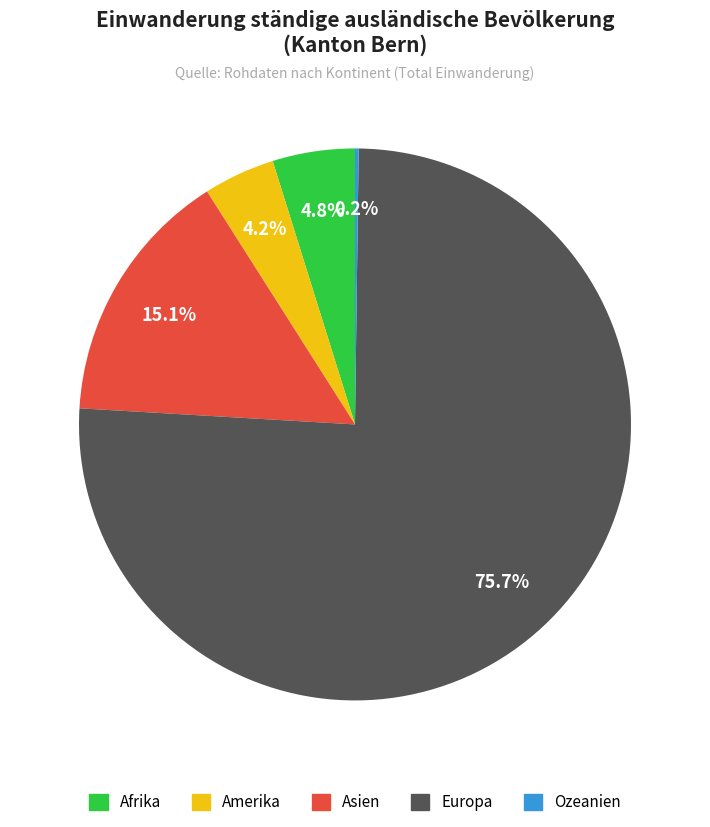

To the nearest percent, what is the combined percentage of Europa and Asien?

91%